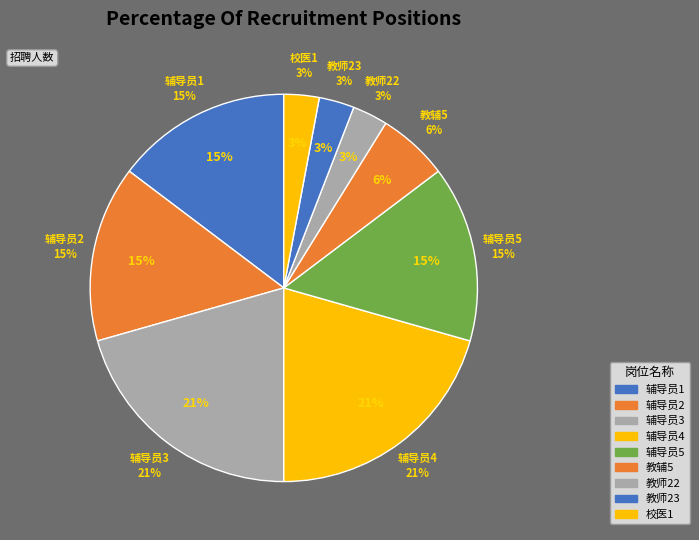

Which category has the smallest portion of the pie?

教师22